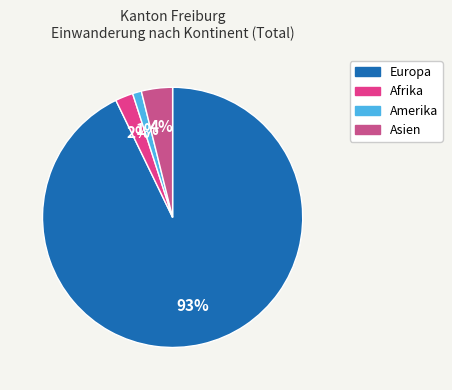

Which category has the smallest portion of the pie?

Amerika